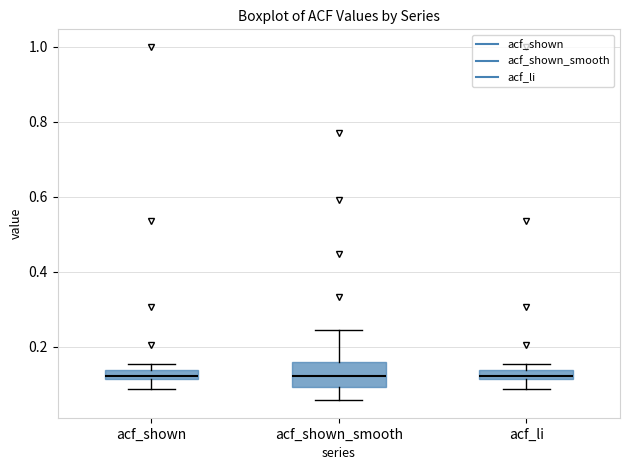

Where does the lower whisker of the box for acf_shown_smooth end on the y-axis? The values are not printed on the chart, so give them approximately, as read against the axis.

0.06